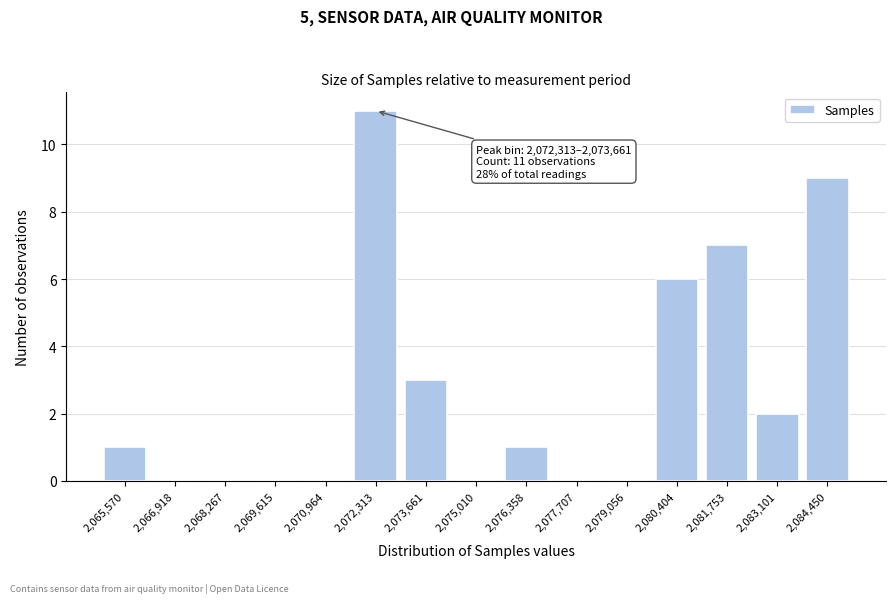

Reading left to right, what are all the values shown in this chart?

2,065,570=1	2,066,918=0	2,068,267=0	2,069,615=0	2,070,964=0	2,072,313=11	2,073,661=3	2,075,010=0	2,076,358=1	2,077,707=0	2,079,056=0	2,080,404=6	2,081,753=7	2,083,101=2	2,084,450=9